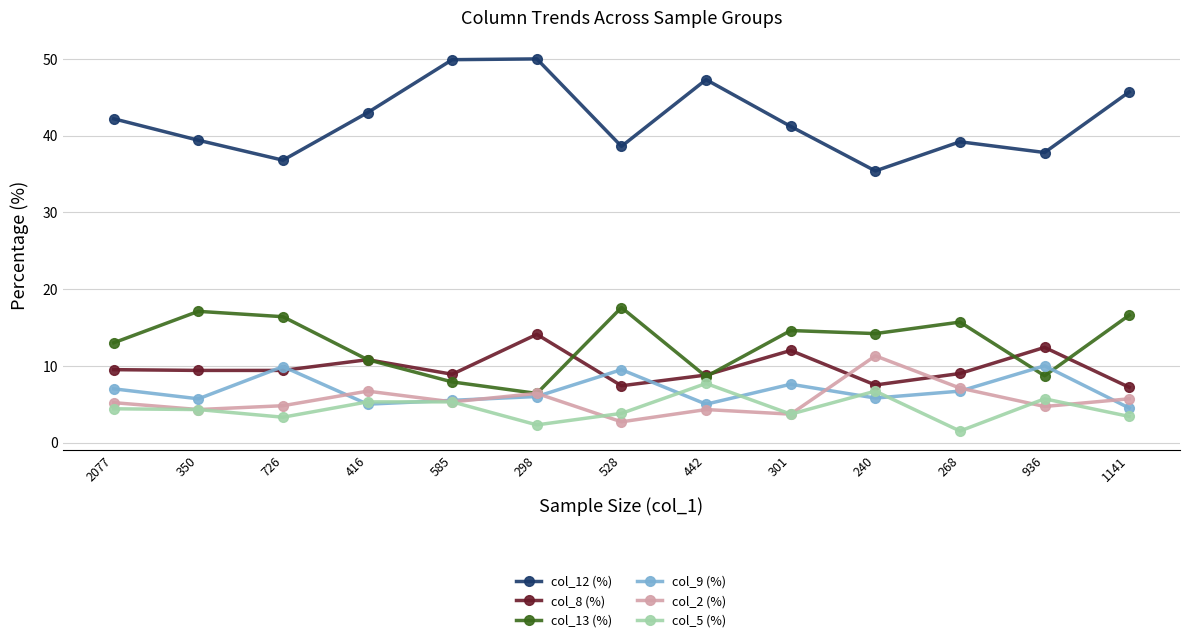

At how many categories does at least one series exceed 34?

13